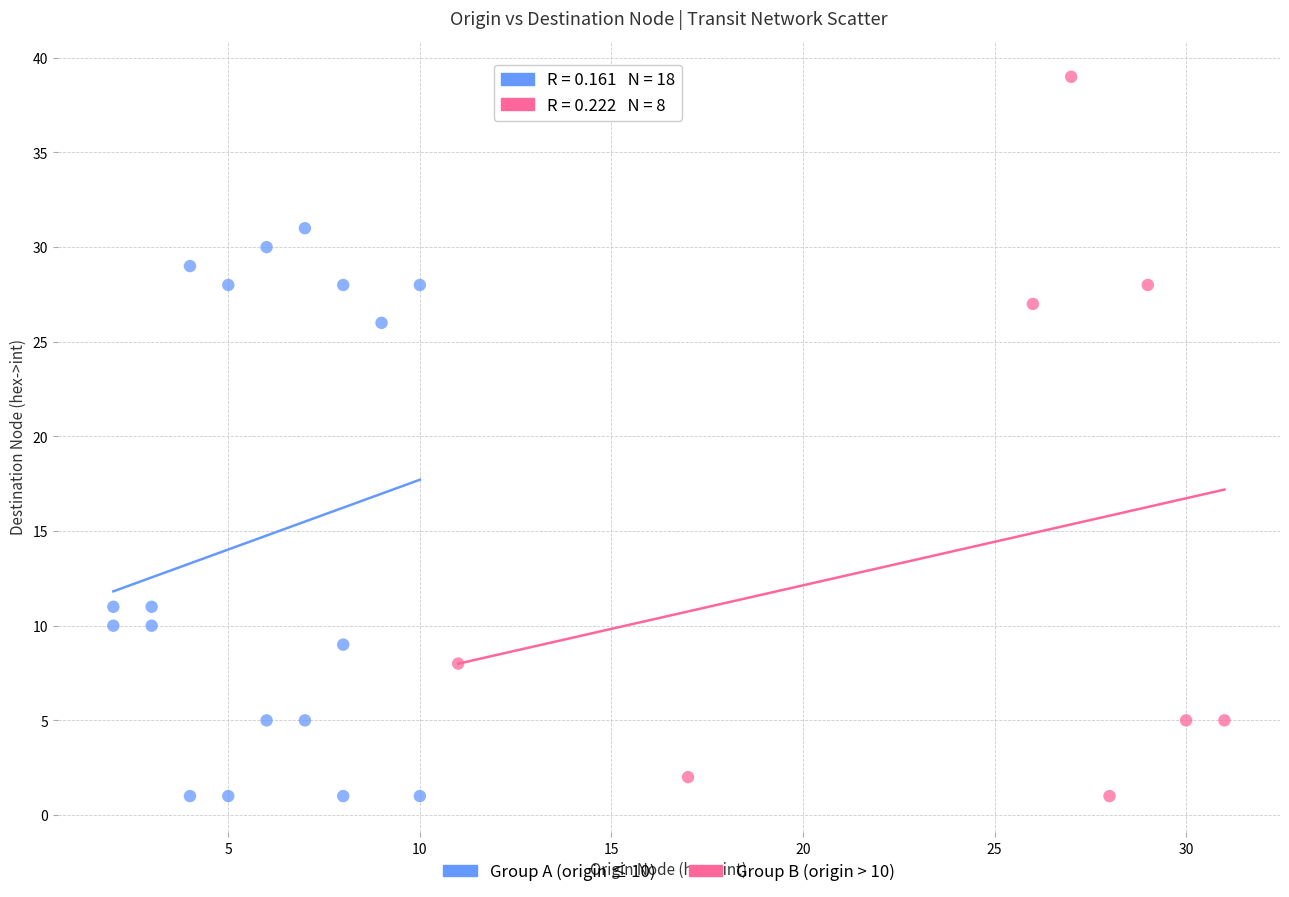

What are all the series names shown in the legend?

Group A (origin ≤ 10), Group B (origin > 10)